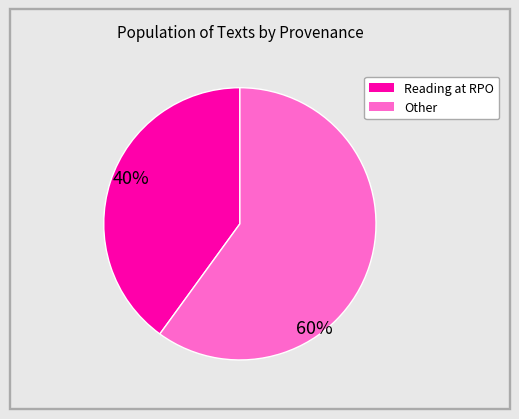

Does any single category account for the majority?

Yes